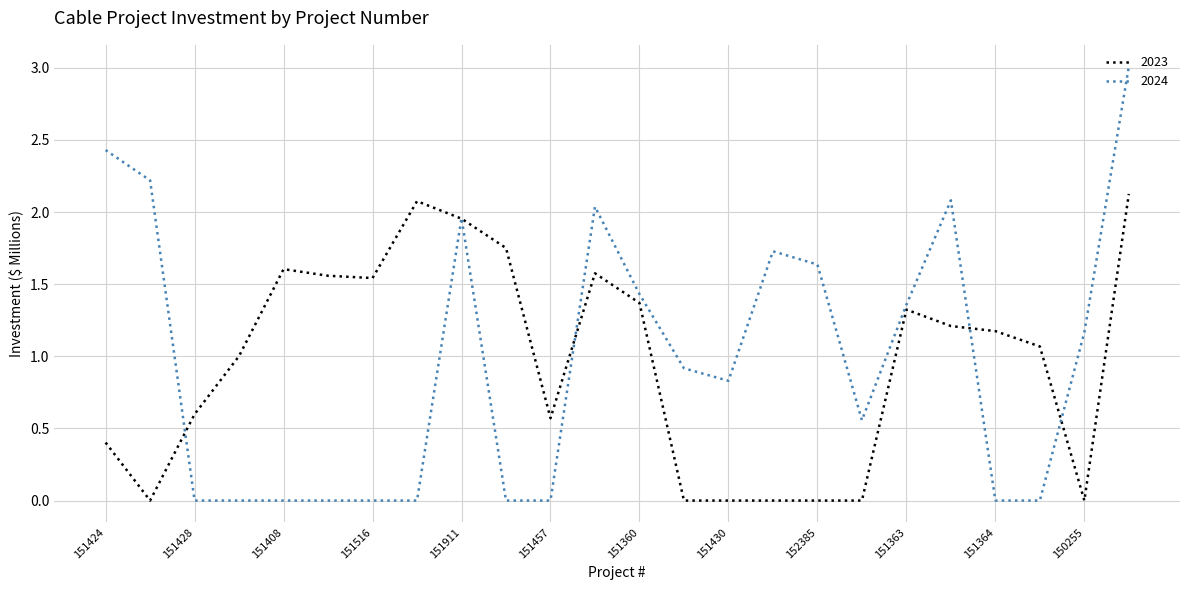

Which series has the widest spread of values?

2024